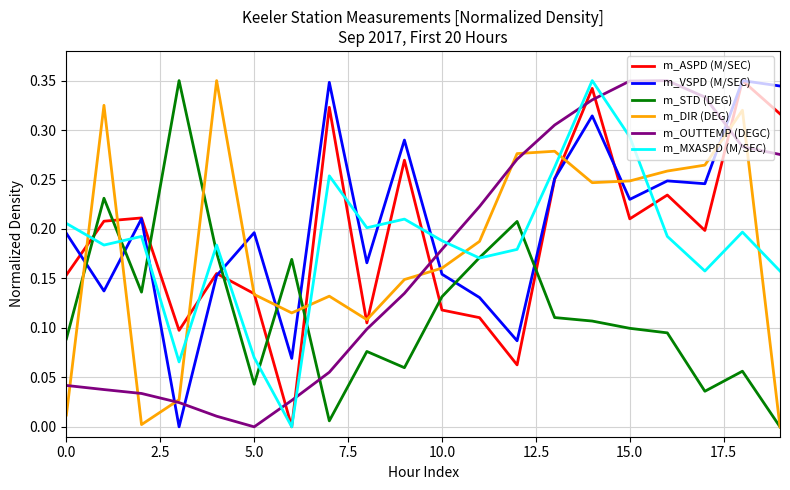

True or false: m_OUTTEMP (DEGC) and m_VSPD (M/SEC) cross at least once.

True